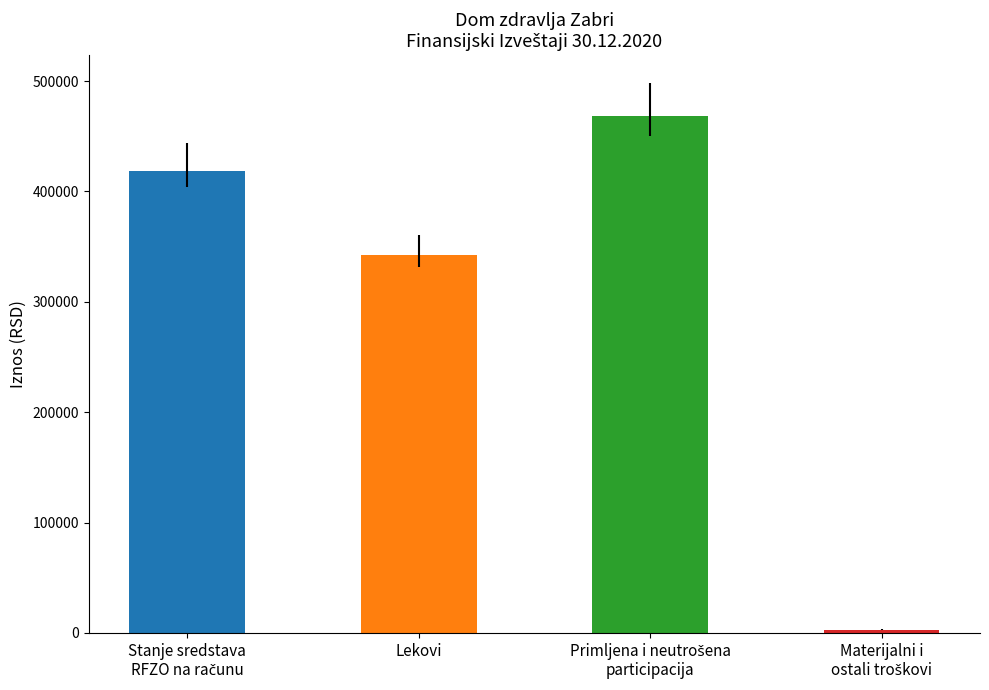

Reading left to right, extract all data points from this chart.

418894.3	342283.5	468389.8	2723.3